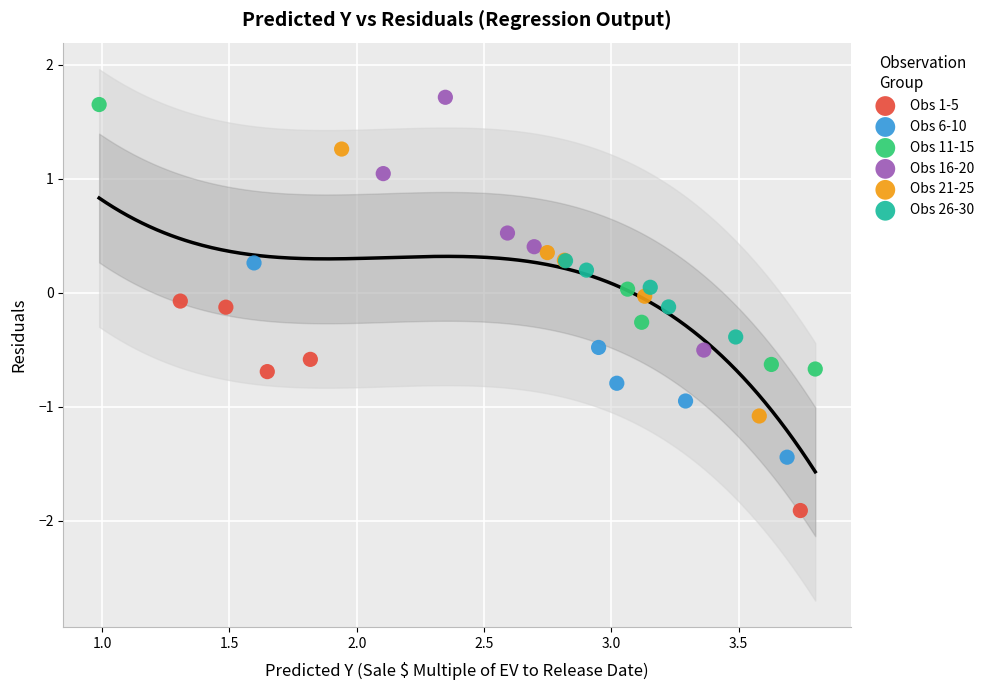

Which series contains the lowest Y value?

Obs 1-5